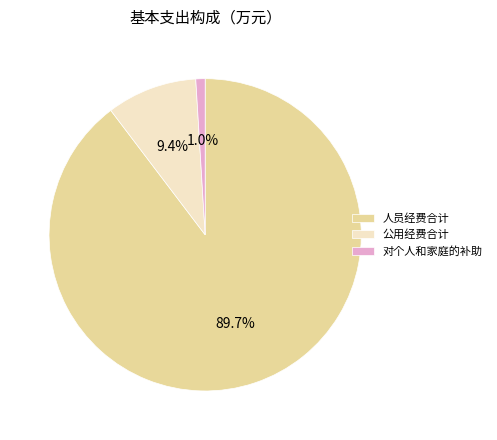

Does 公用经费合计 account for over 50% of the chart?

No